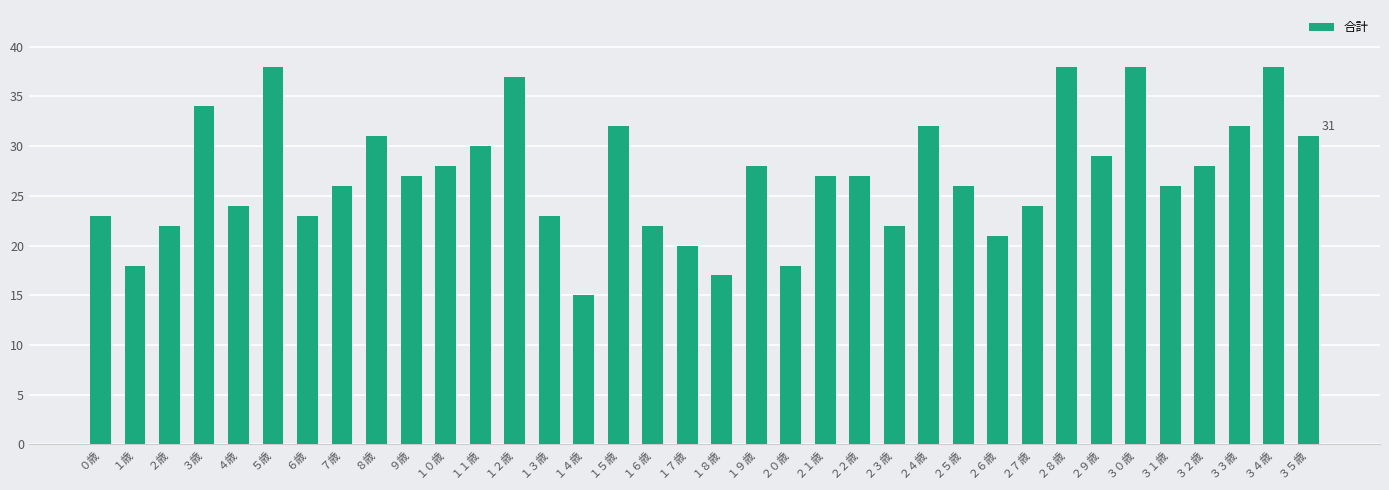

Approximately how many times larger is the value at ９歳 compared to １９歳?

1.0